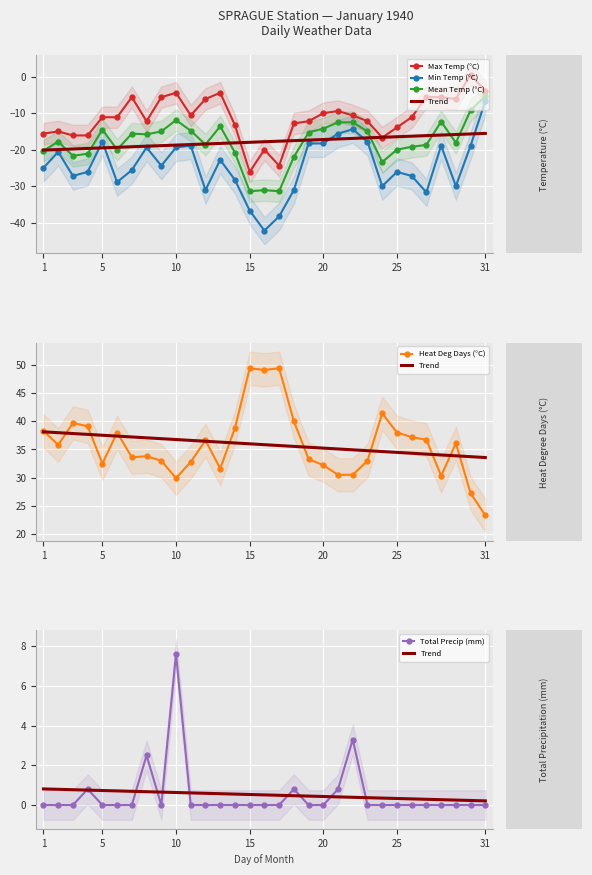

What is the difference between the Mean Temp (°C) values at 20 and 10?

2.3